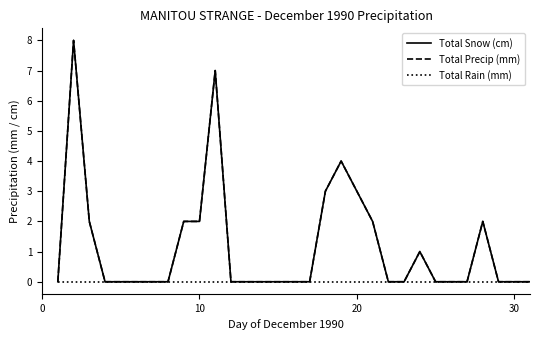

What is the value of the Total Precip (mm) point at the 18th from the left?

3